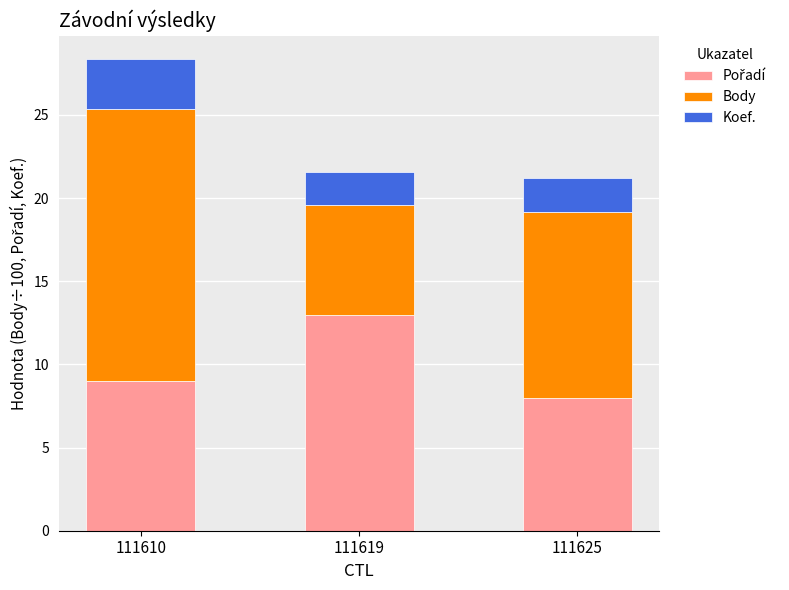

What is the total value across all series at 111625?

21.2